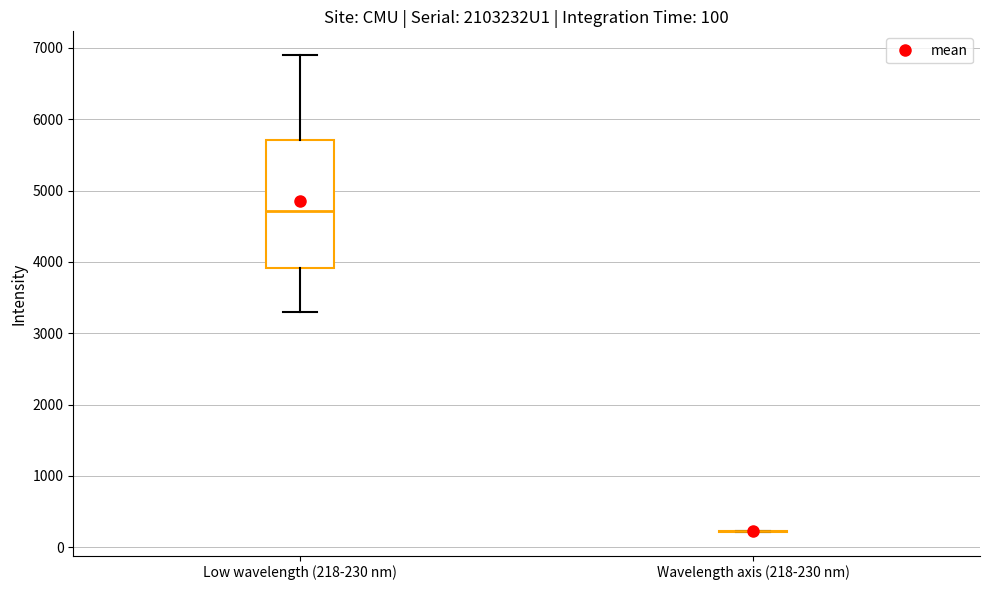

Which box is the tallest, from its lower edge to its upper edge?

Low wavelength (218-230 nm)